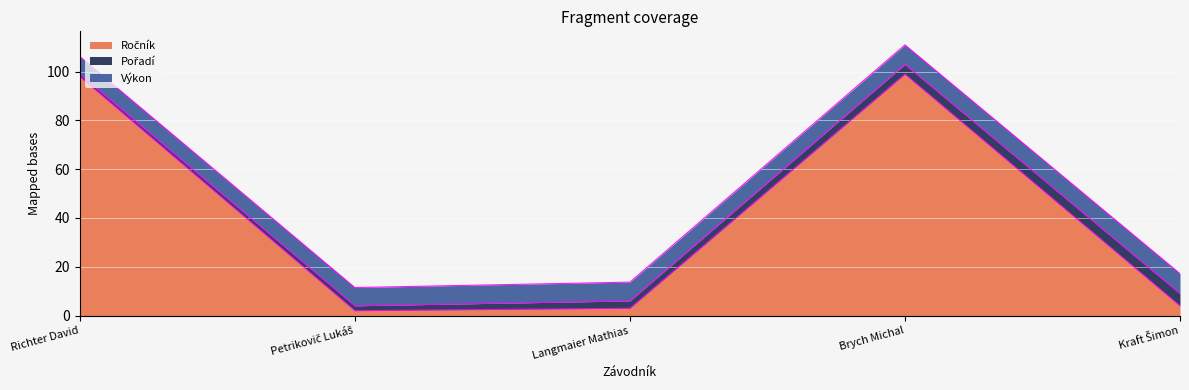

True or false: Ročník has a value of 22.4 at Richter David.

False